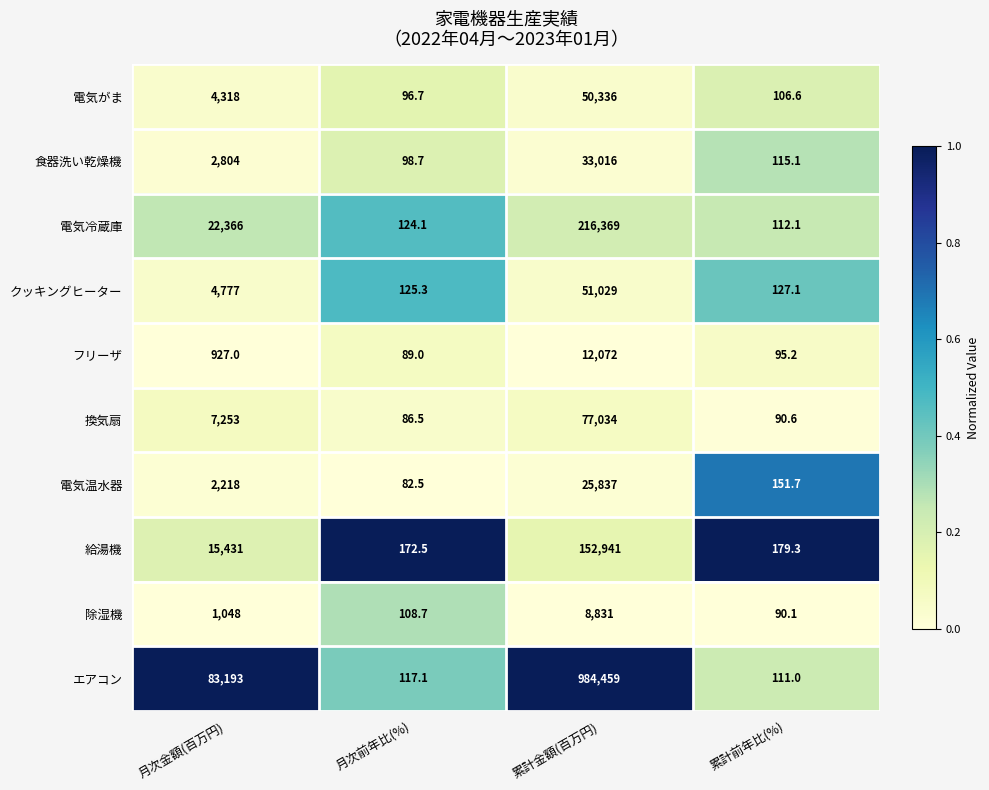

The 電気冷蔵庫 series shows 71.0 at 月次前年比(%). True or false?

False